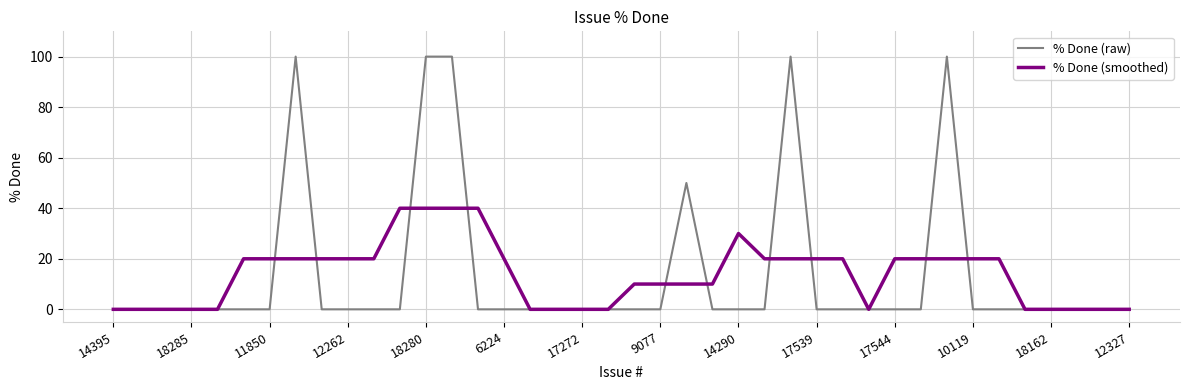

Which series has the largest range (max minus min)?

% Done (raw)